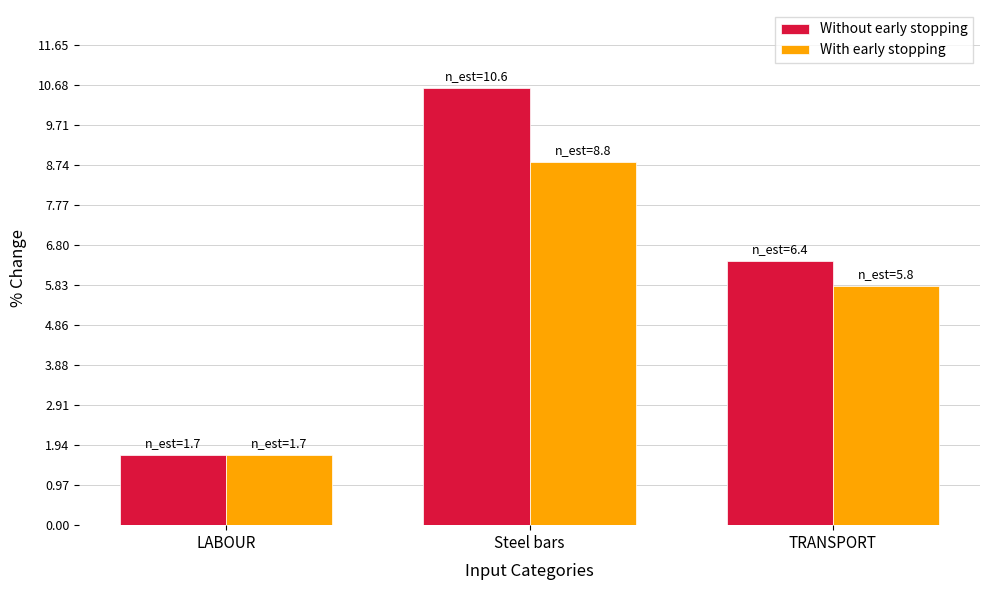

What is the difference between the highest and lowest values at TRANSPORT?

0.6